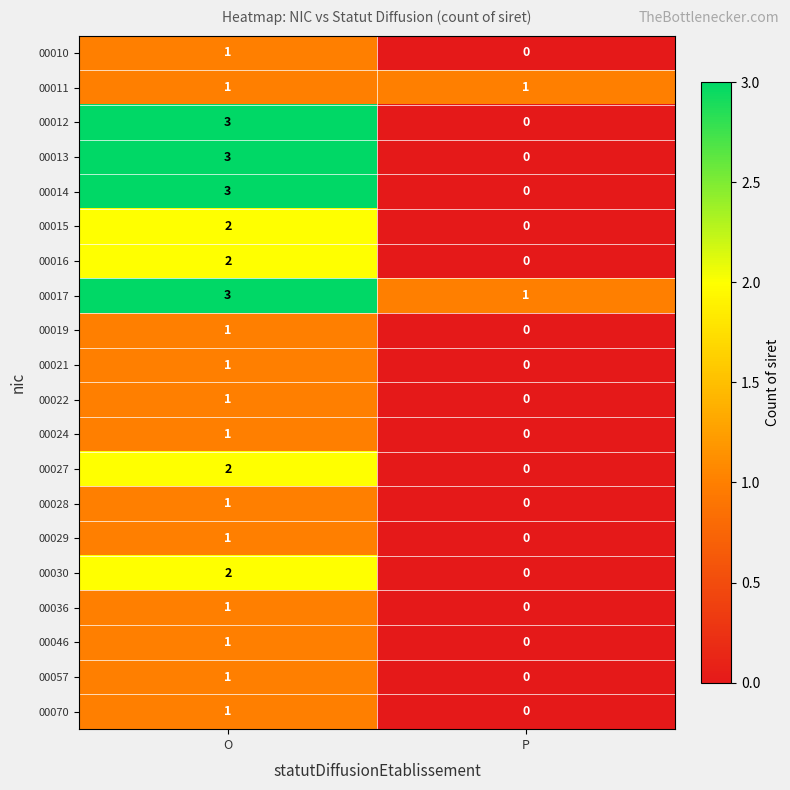

What is the spread (max minus min) of values at O?

2